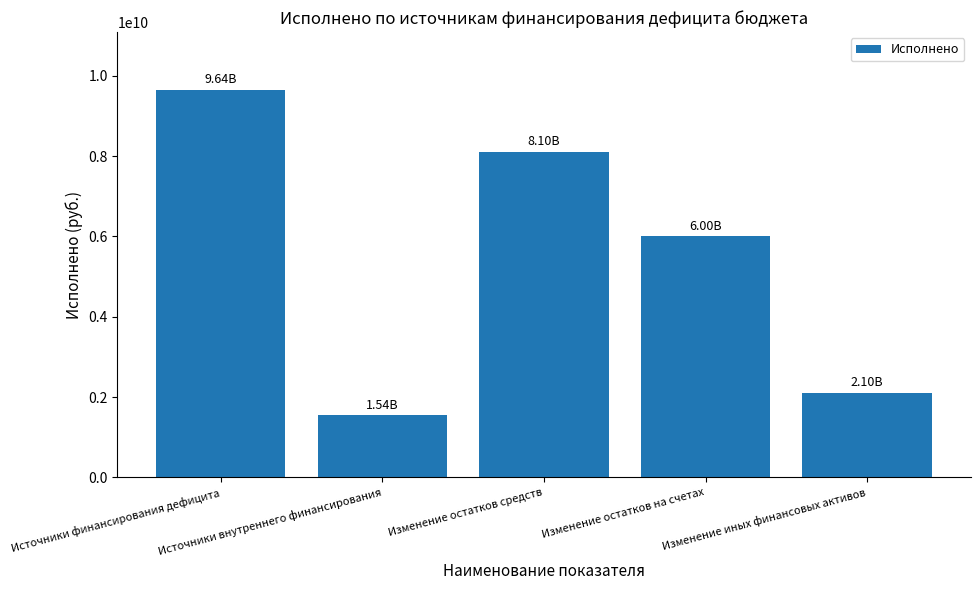

Is it true that the value at Источники внутреннего финансирования is 1543089360.7?

True